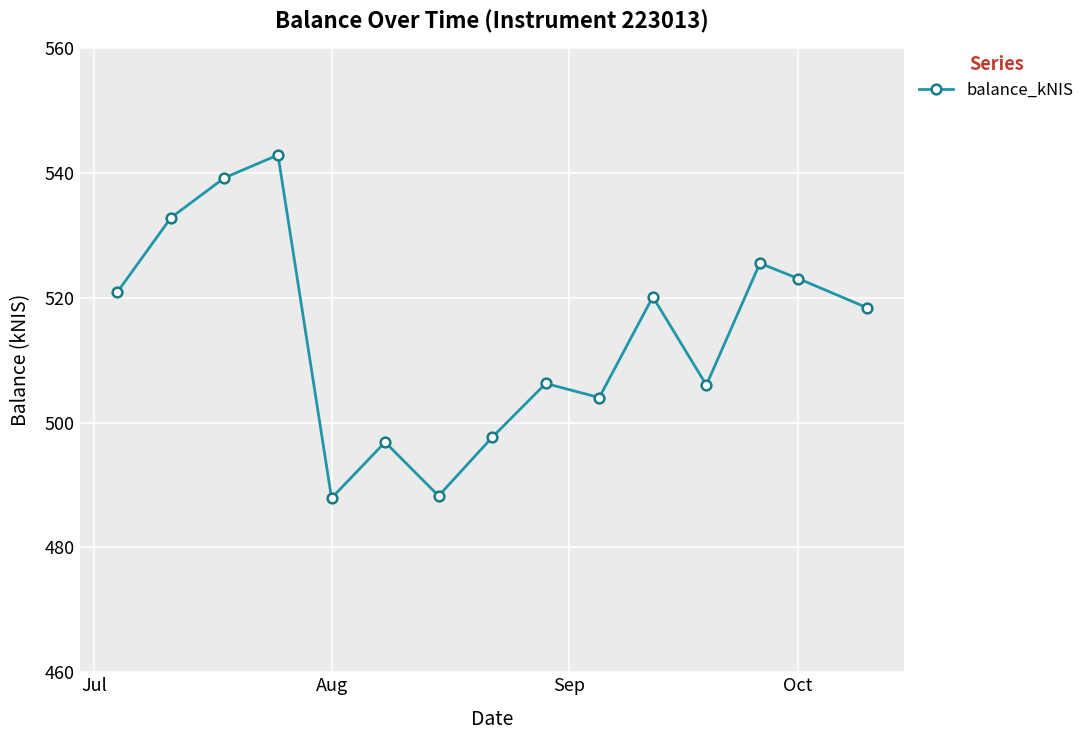

True or false: there are more than 2 points higher than both neighbors.

True